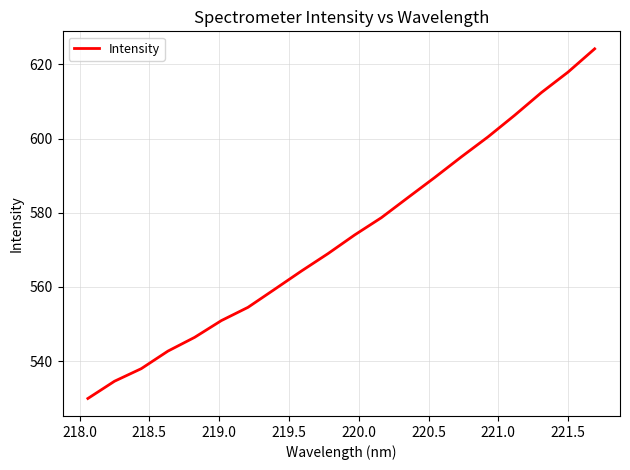

What is the difference between the maximum and minimum values?

94.2